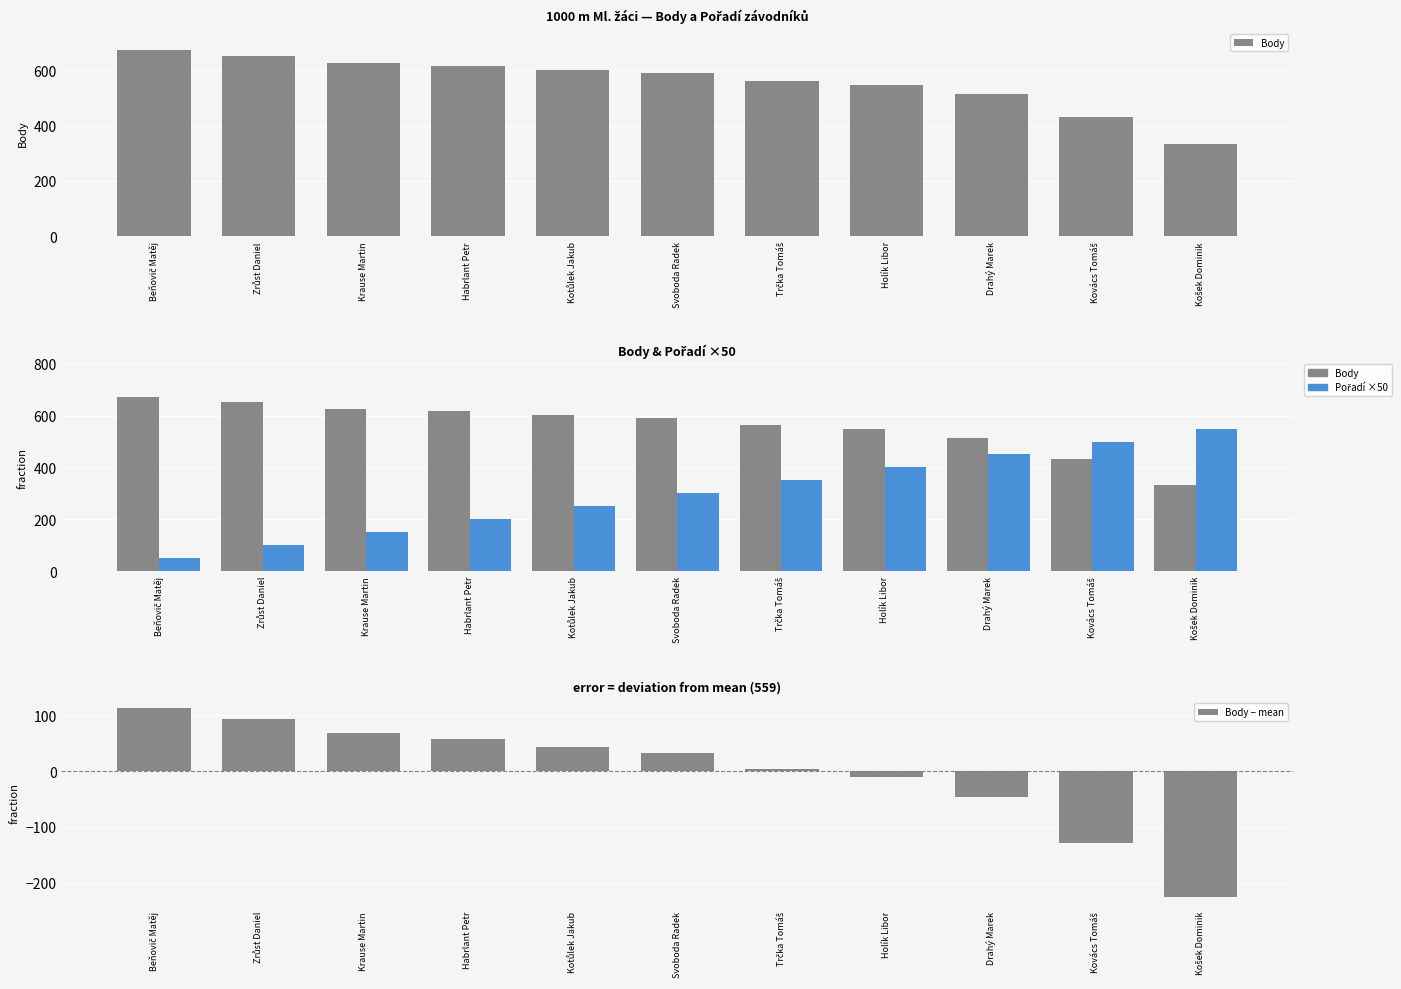

What is the value of the Body − mean bar at the 6th from the left?

32.1